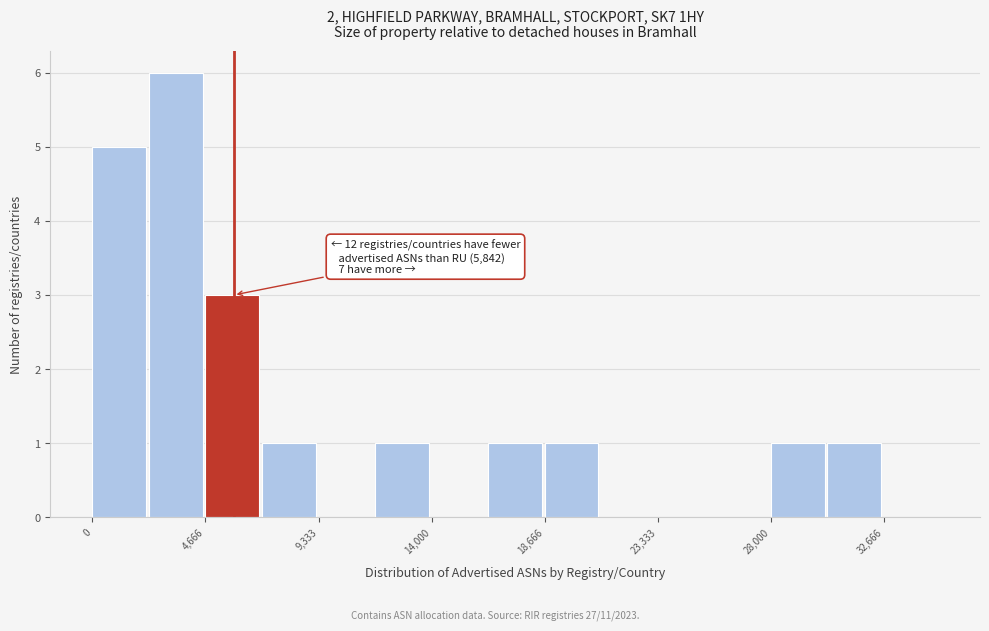

Over which range of the x-axis is the bar tallest?

2500 to 4500